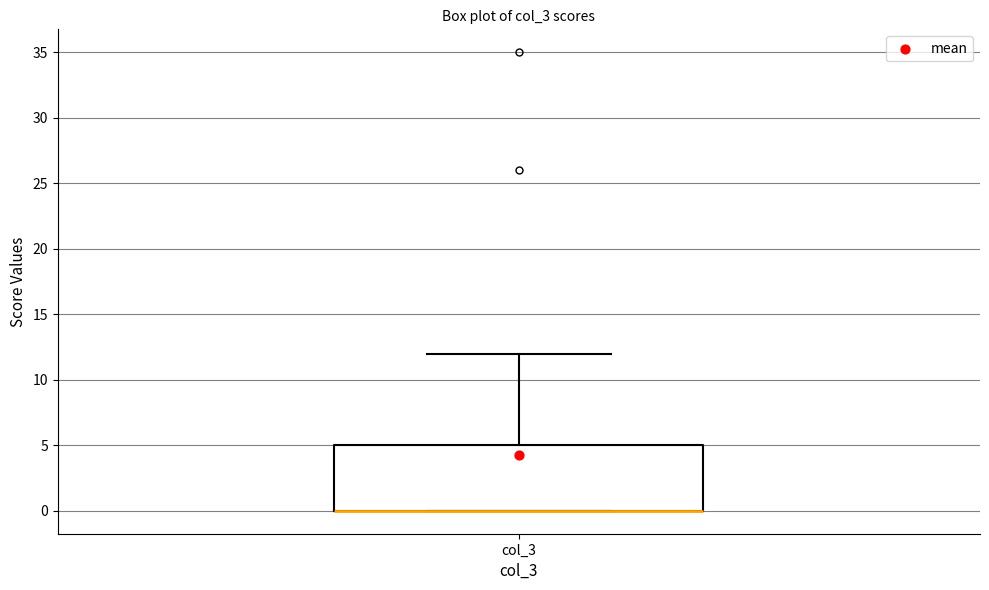

Read this box plot against the y-axis: the position of the median line, the range covered by the box, and the ends of both whiskers. The values are not printed on the chart, so give them approximately, as read against the axis.

median 0 (drawn on the box's lower edge), box 0 to 5, whiskers 0 to 12